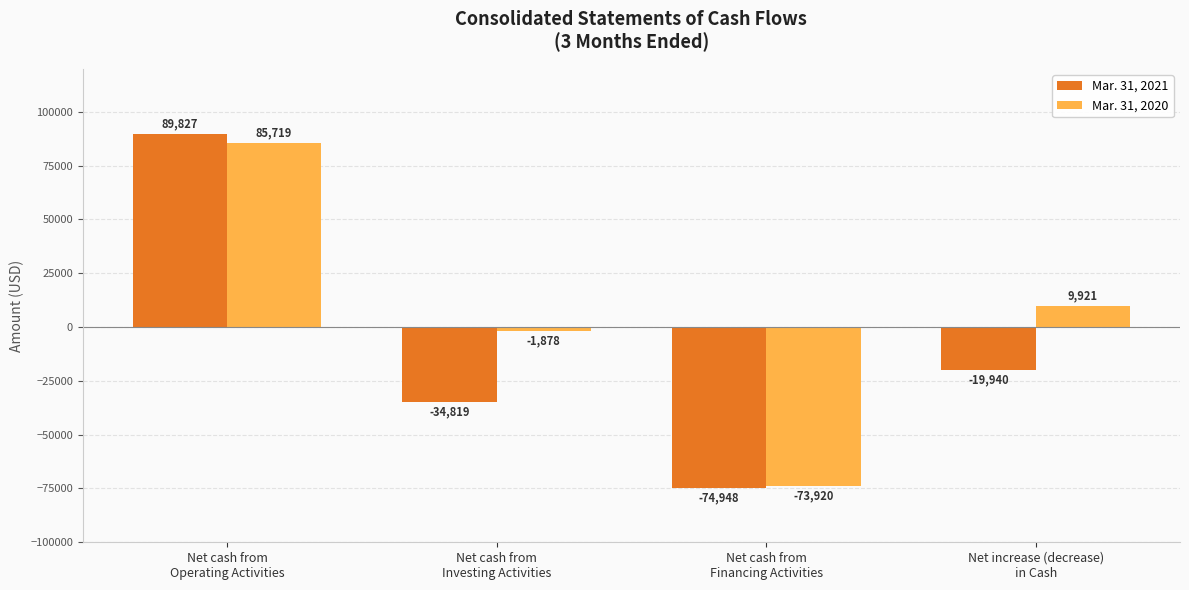

What is the label of the 1st bar from the right?

Net increase (decrease)
in Cash